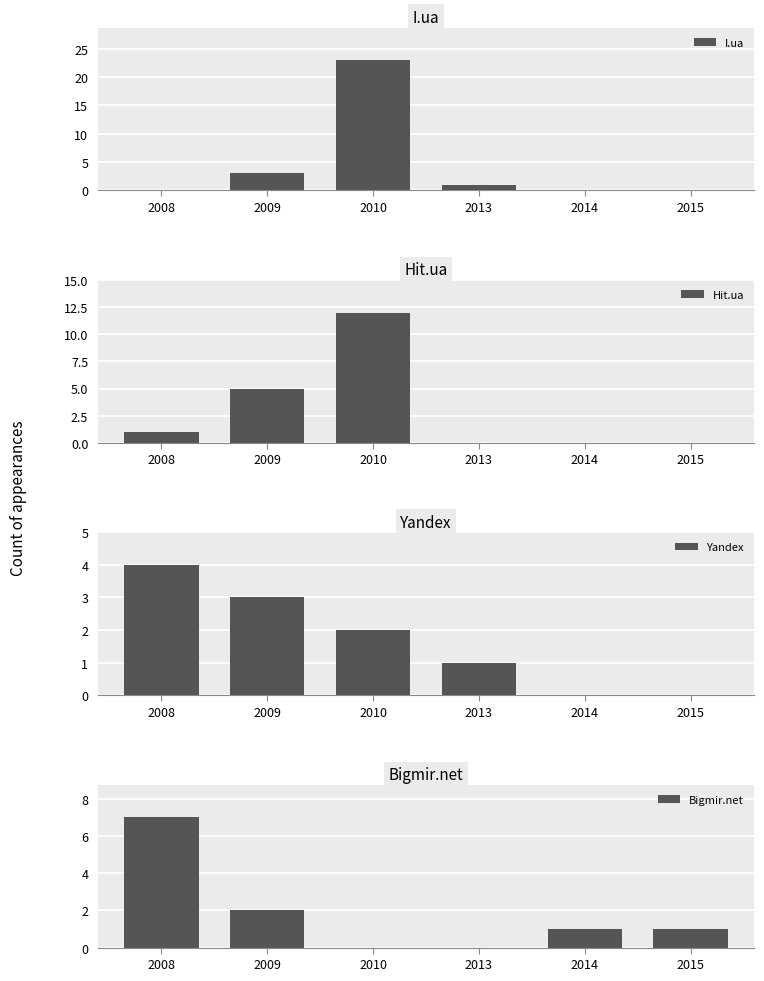

At how many categories does at least one series exceed 16?

1